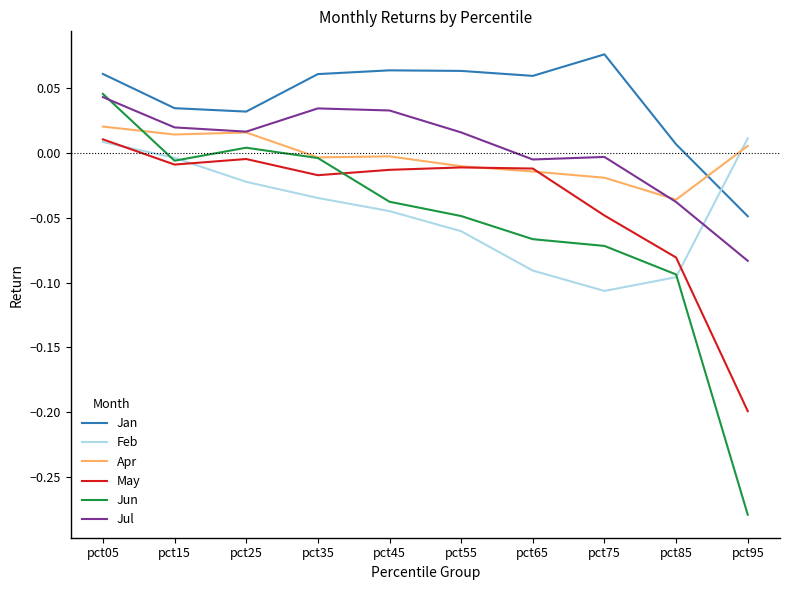

Which series has the largest range (max minus min)?

Jun